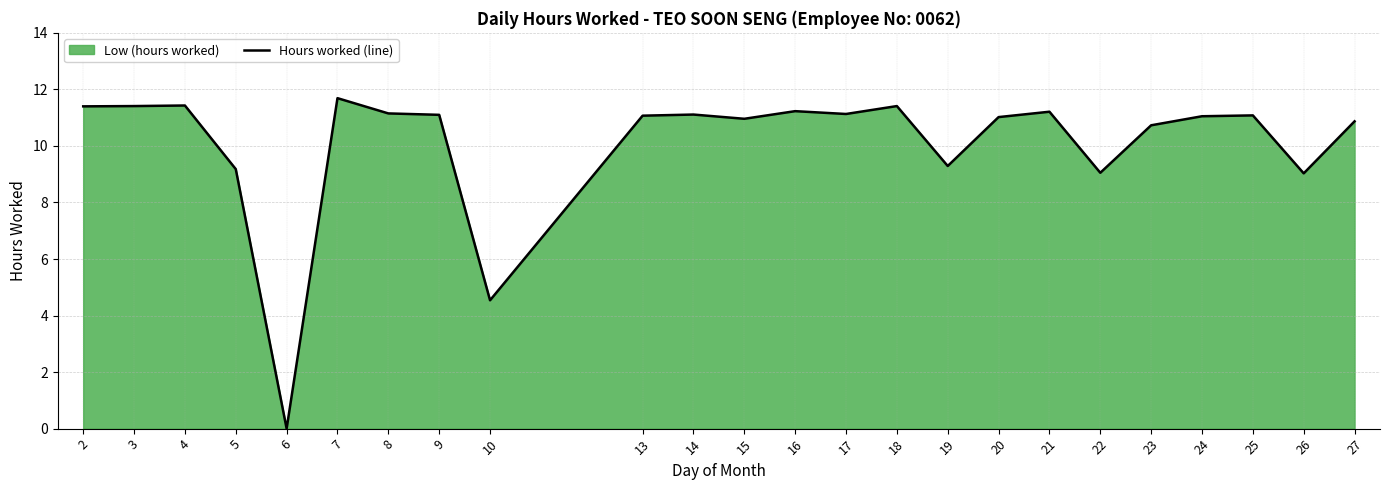

What is the average value?

10.1